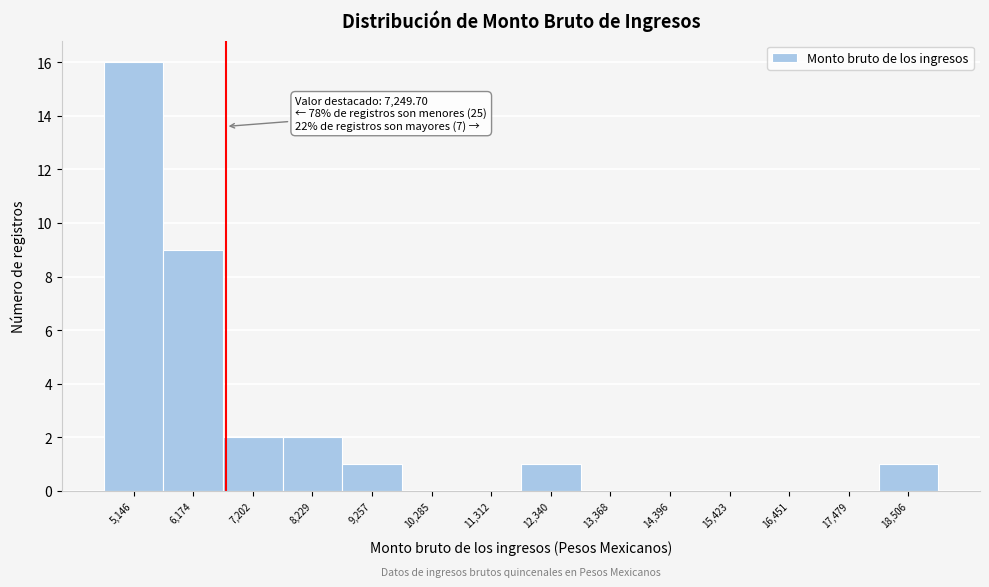

Reading left to right, list all the values displayed in this chart.

5,146=16	6,174=9	7,202=2	8,229=2	9,257=1	10,285=0	11,312=0	12,340=1	13,368=0	14,396=0	15,423=0	16,451=0	17,479=0	18,506=1